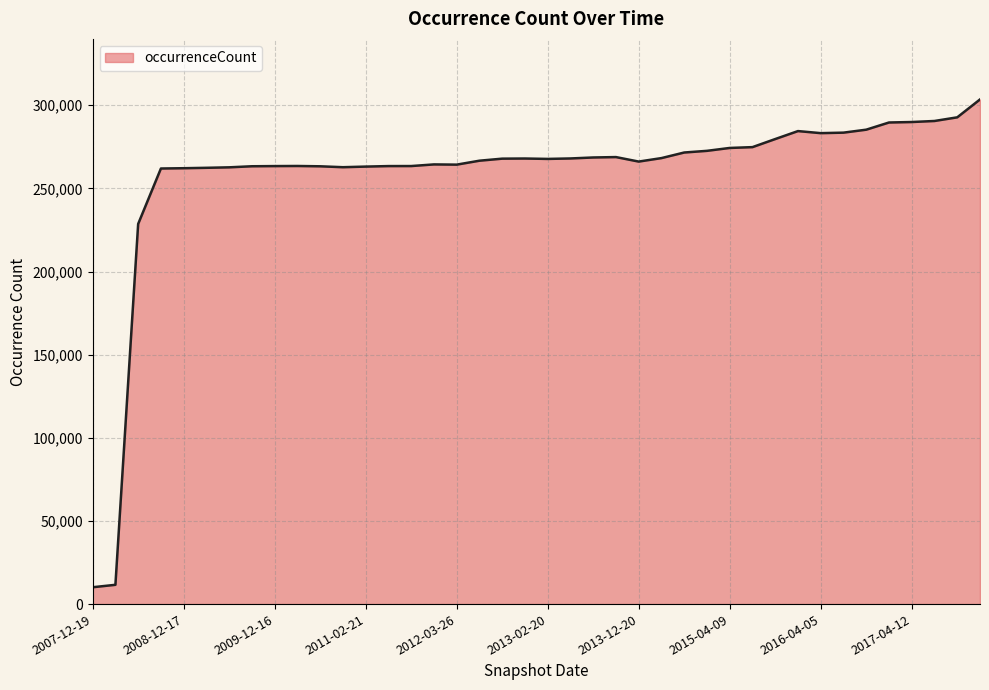

What is the difference between the maximum and minimum values?

293351